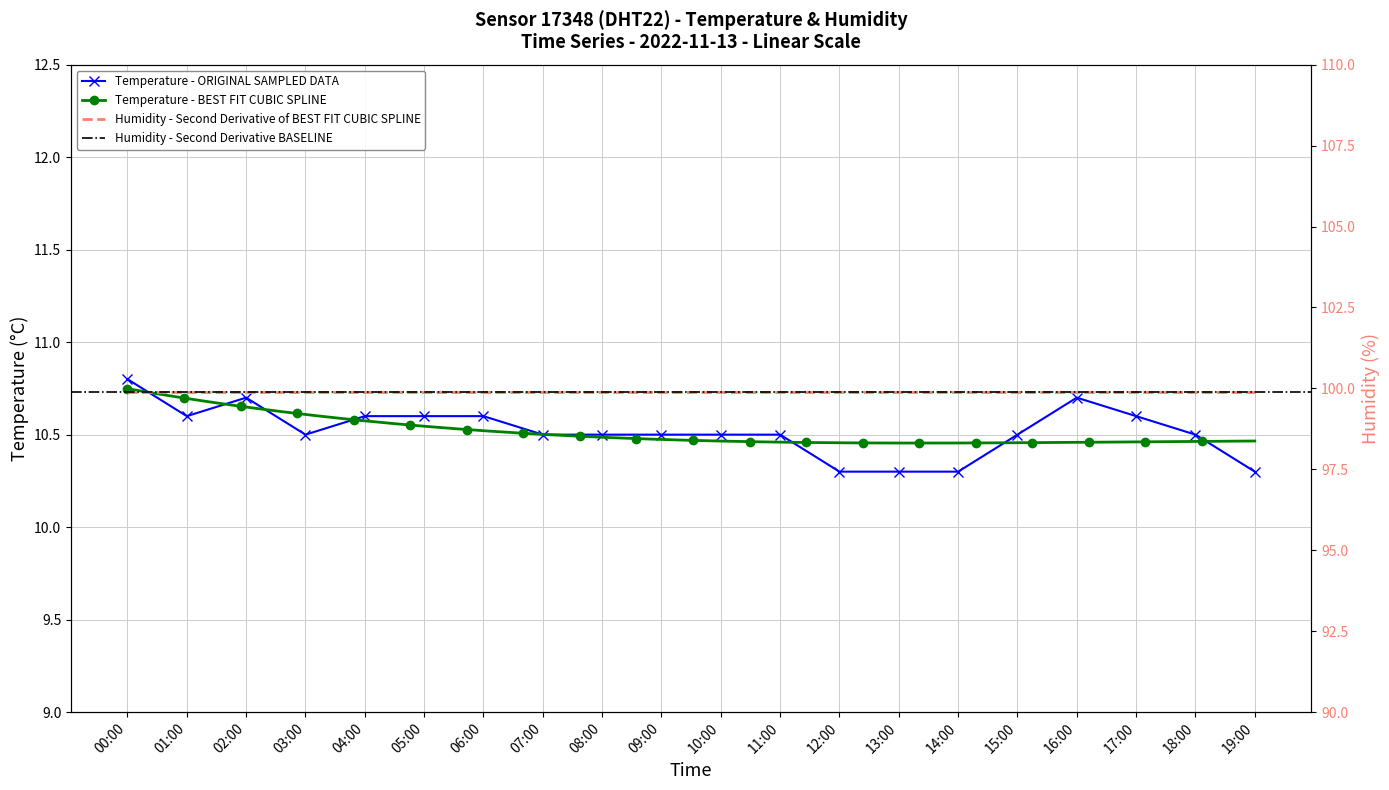

Rank the categories by value from highest to lowest.

00:00, 02:00, 16:00, 01:00, 04:00, 05:00, 06:00, 17:00, 03:00, 07:00, 08:00, 09:00, 10:00, 11:00, 15:00, 18:00, 12:00, 13:00, 14:00, 19:00